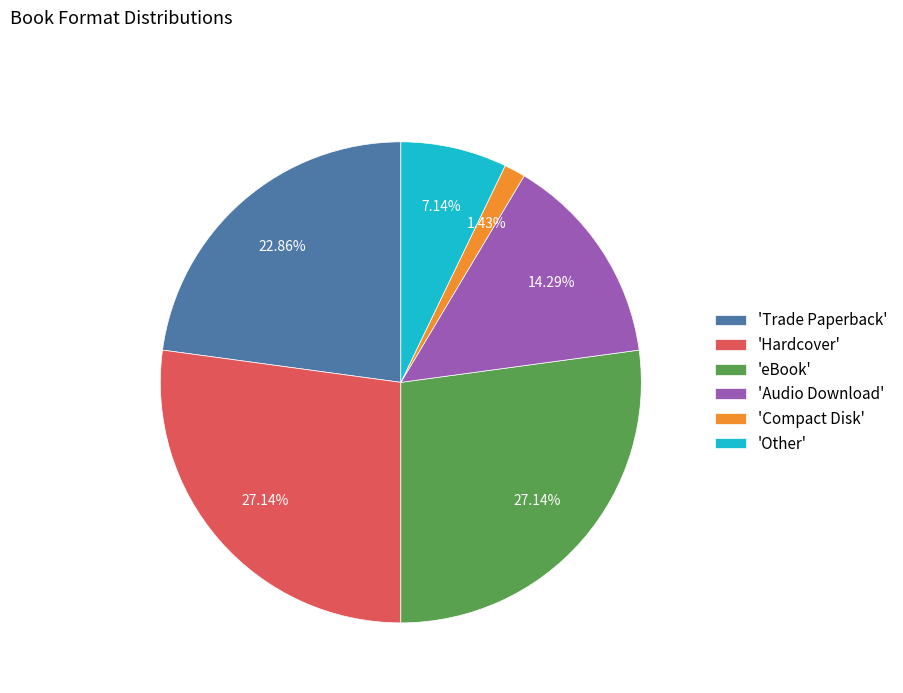

Does 'Trade Paperback' account for over 50% of the chart?

No